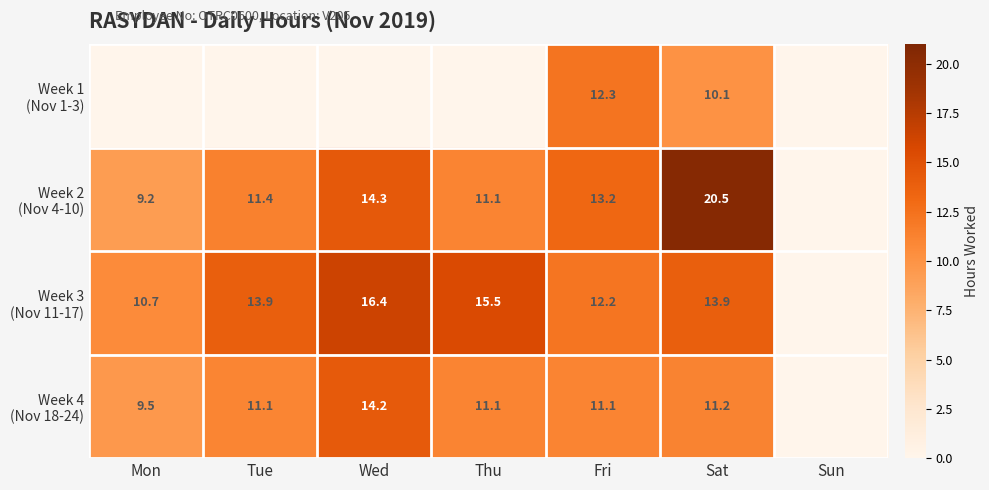

What is the total value across all series at Wed?

45.0